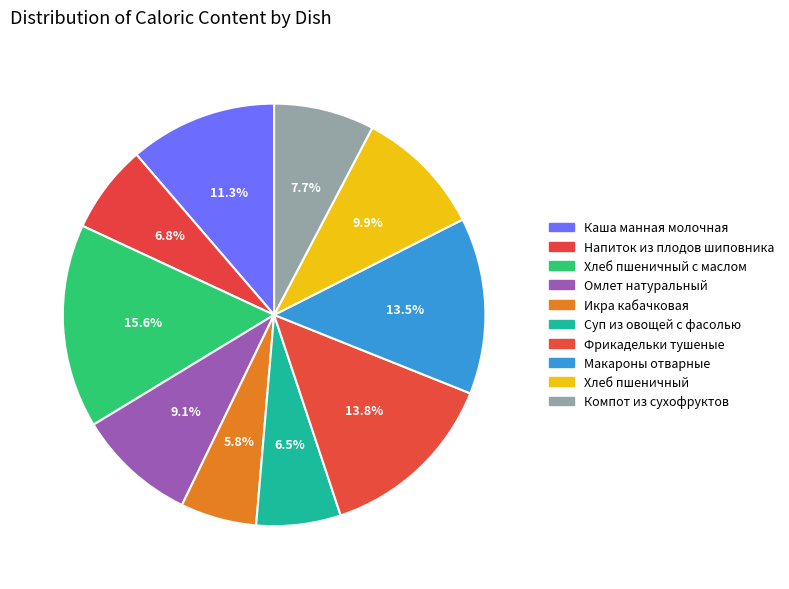

True or false: Хлеб пшеничный accounts for 10% of the total.

True